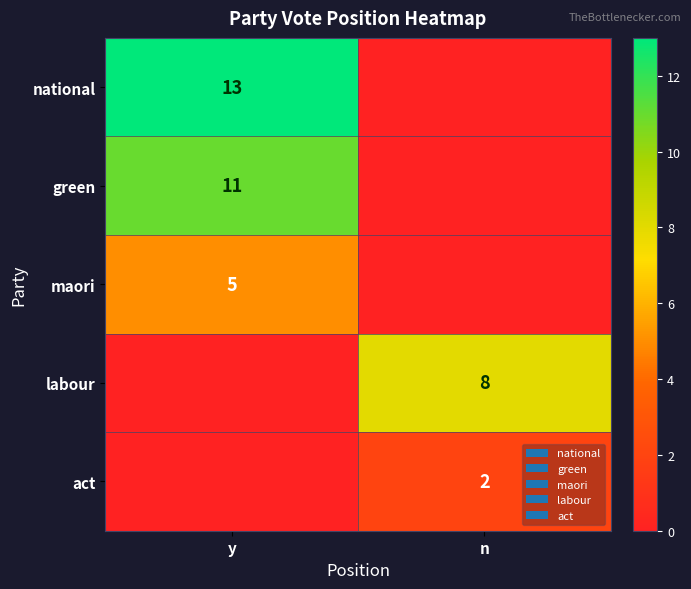

The act series shows 1 at n. True or false?

False